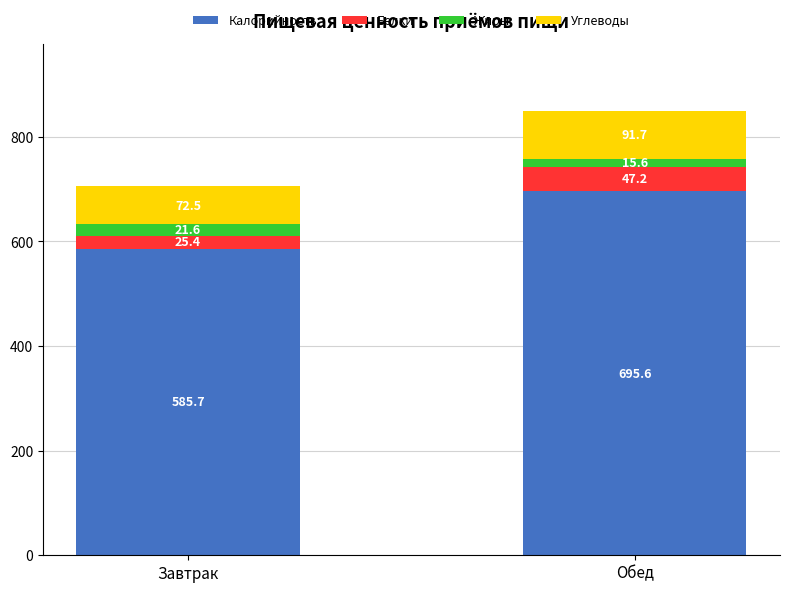

At which label is Калорийность closest to 640?

Завтрак